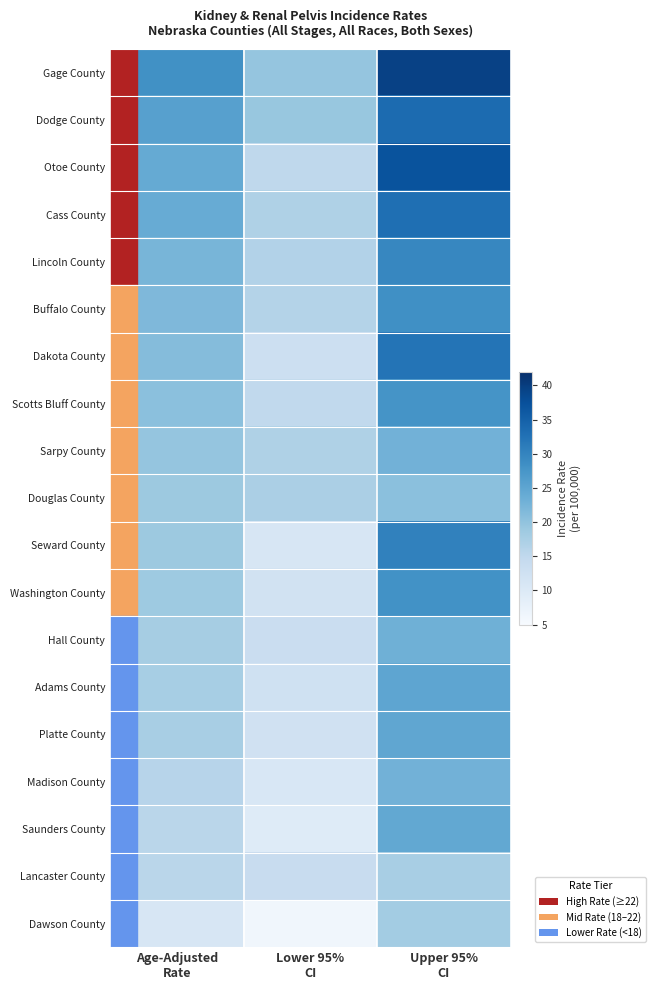

What is the minimum value shown in the chart?

6.2